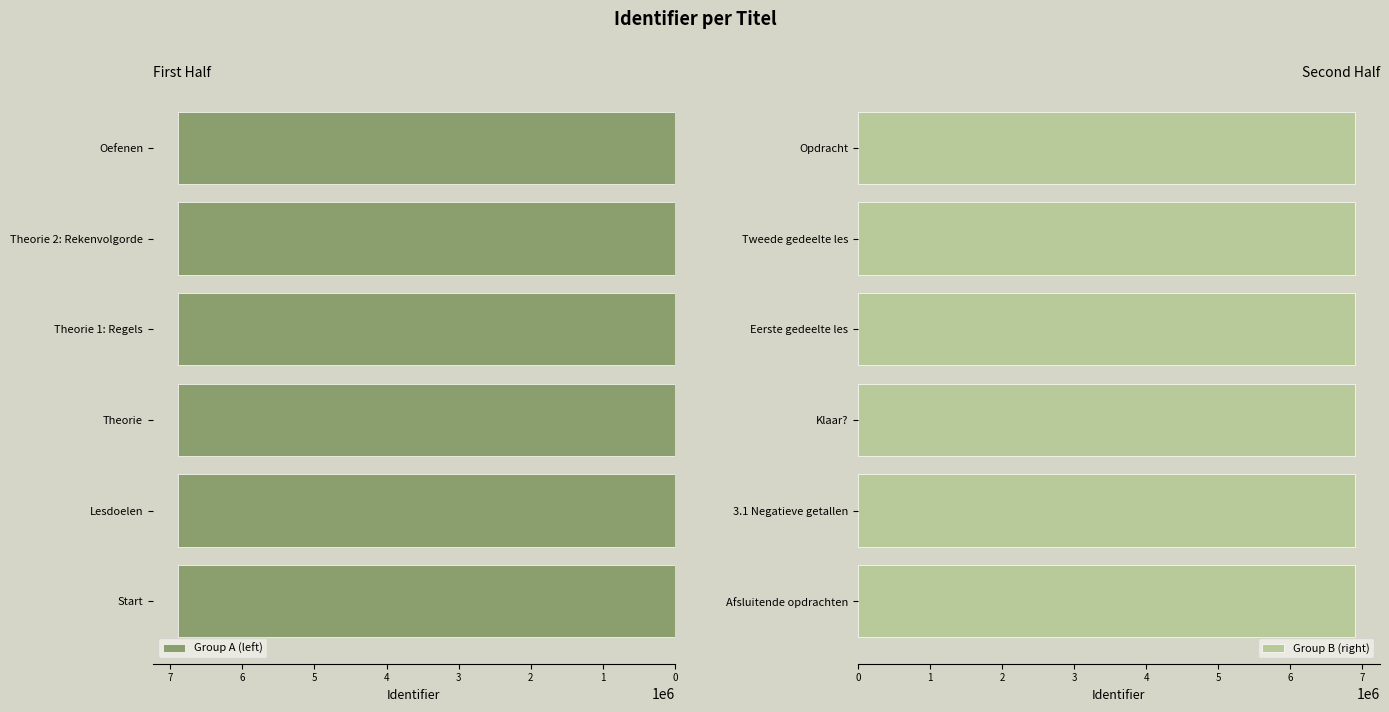

What is the minimum value for Group B (right)?

6897042